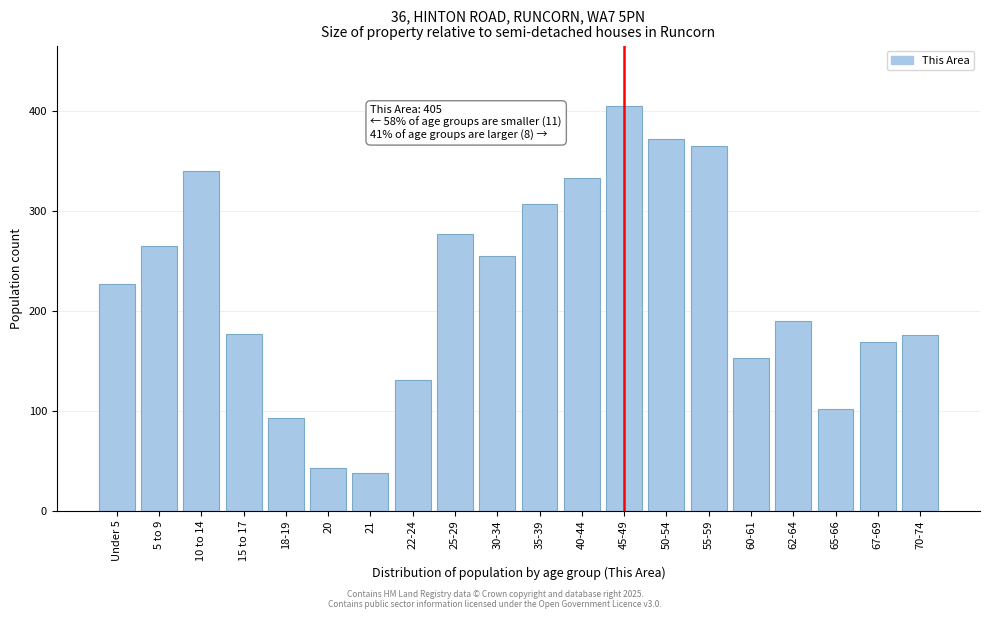

What is the change in value from 25-29 to 60-61?

-124